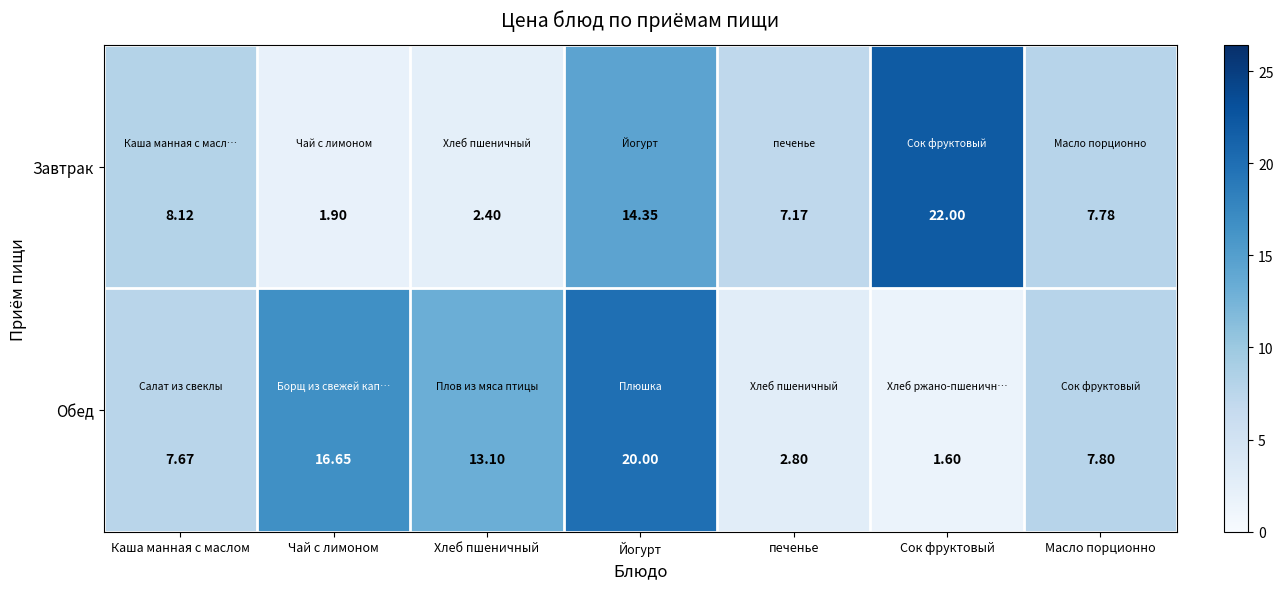

Between Каша манная с маслом and Хлеб пшеничный, which series saw the biggest shift?

Завтрак